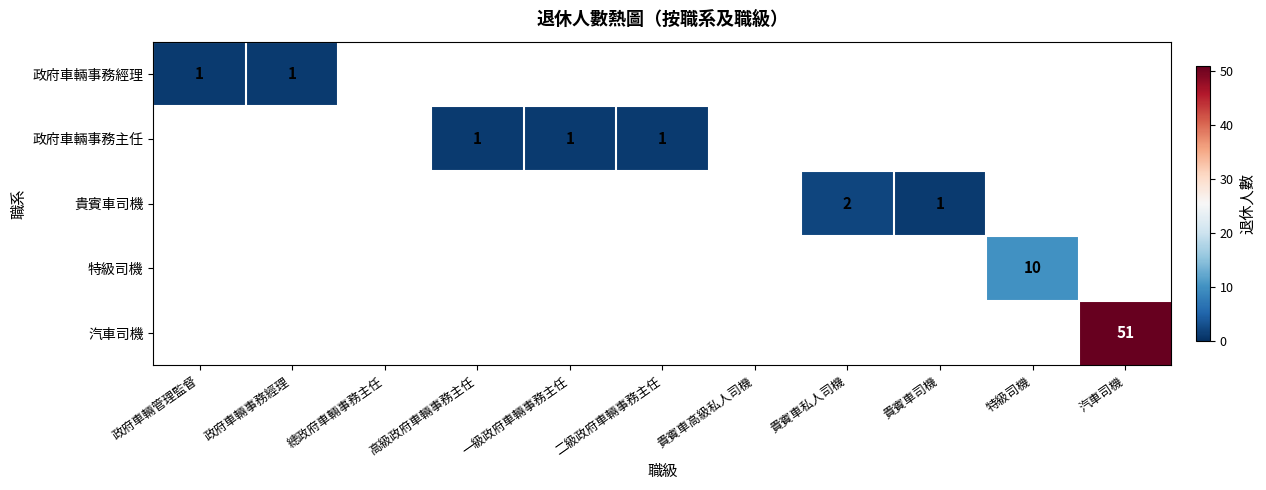

True or false: 政府車輛事務主任 has a value of 1 at 二級政府車輛事務主任.

True